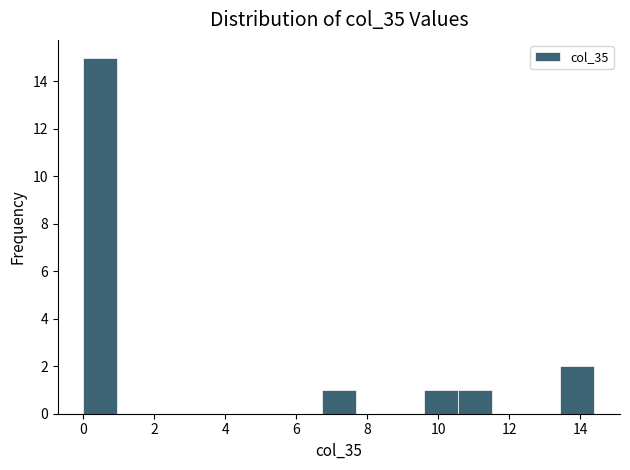

How tall is the bar that spans 13.4 to 14.4 on the x-axis? Neither the bar edges nor the heights are printed on the chart, so give them approximately, as read against the axes.

2